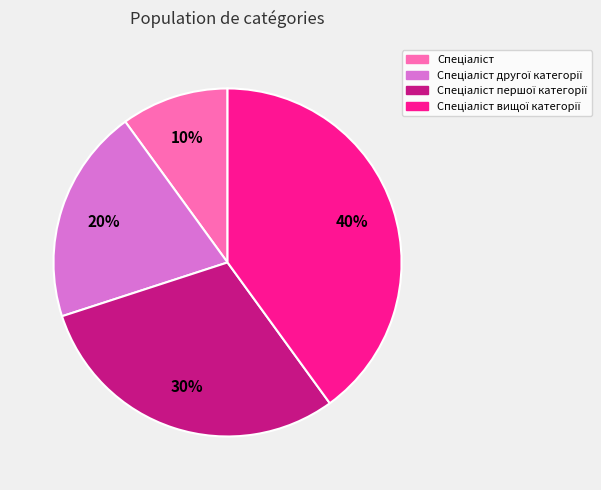

How many slices are in this pie chart?

4